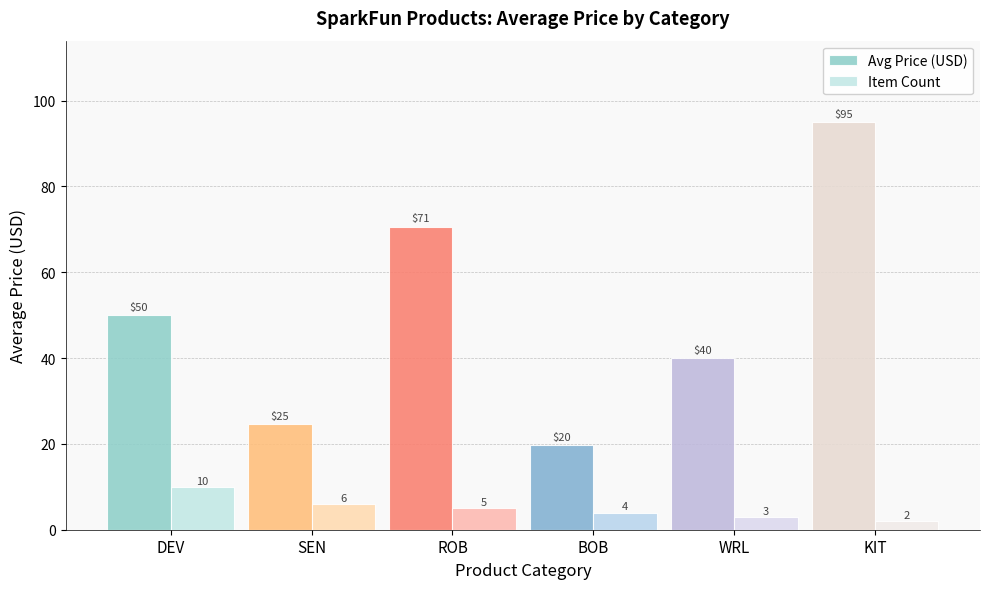

What are all the series names shown in the legend?

Avg Price (USD), Item Count